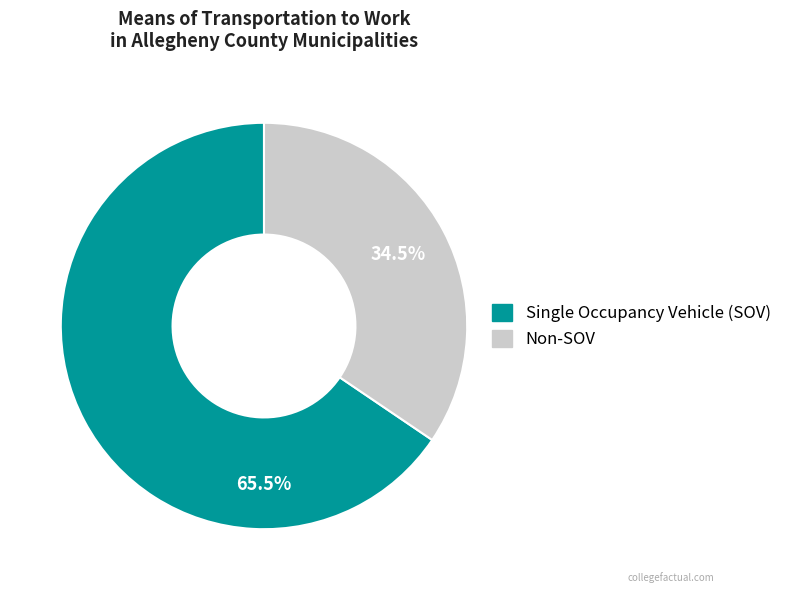

Which has a higher value, Single Occupancy Vehicle (SOV) or Non-SOV?

Single Occupancy Vehicle (SOV)